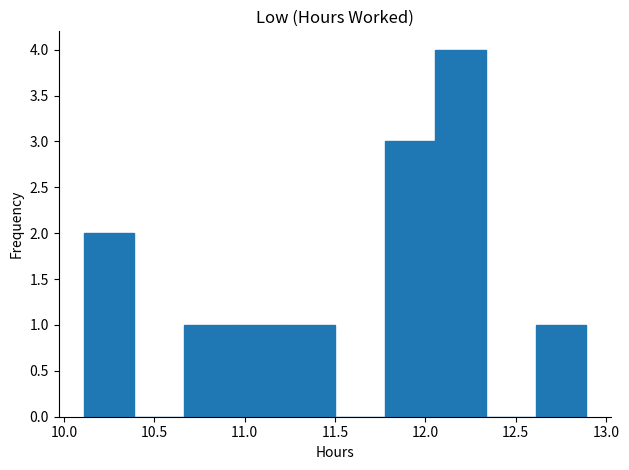

Over which range of the x-axis is the bar tallest?

12.05 to 12.35